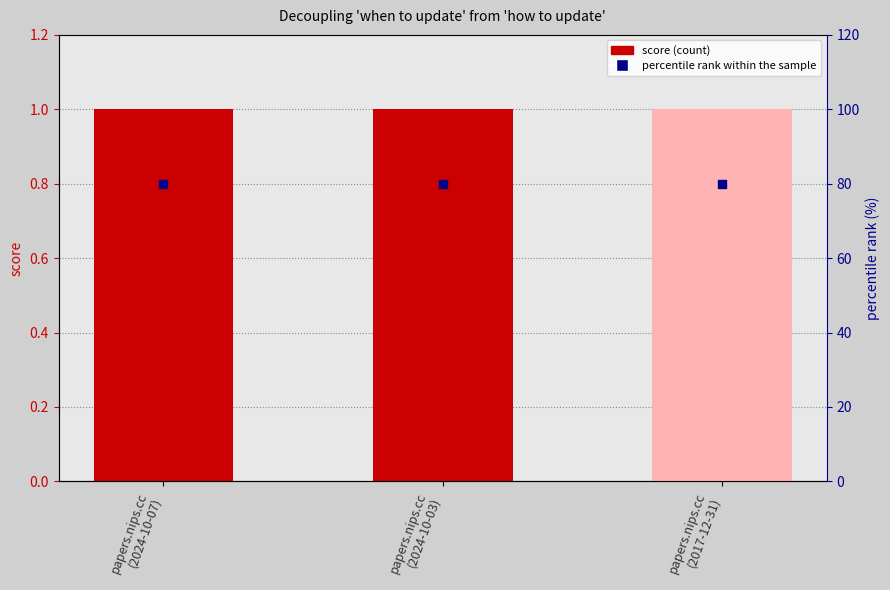

Which series contains the lowest Y value?

score